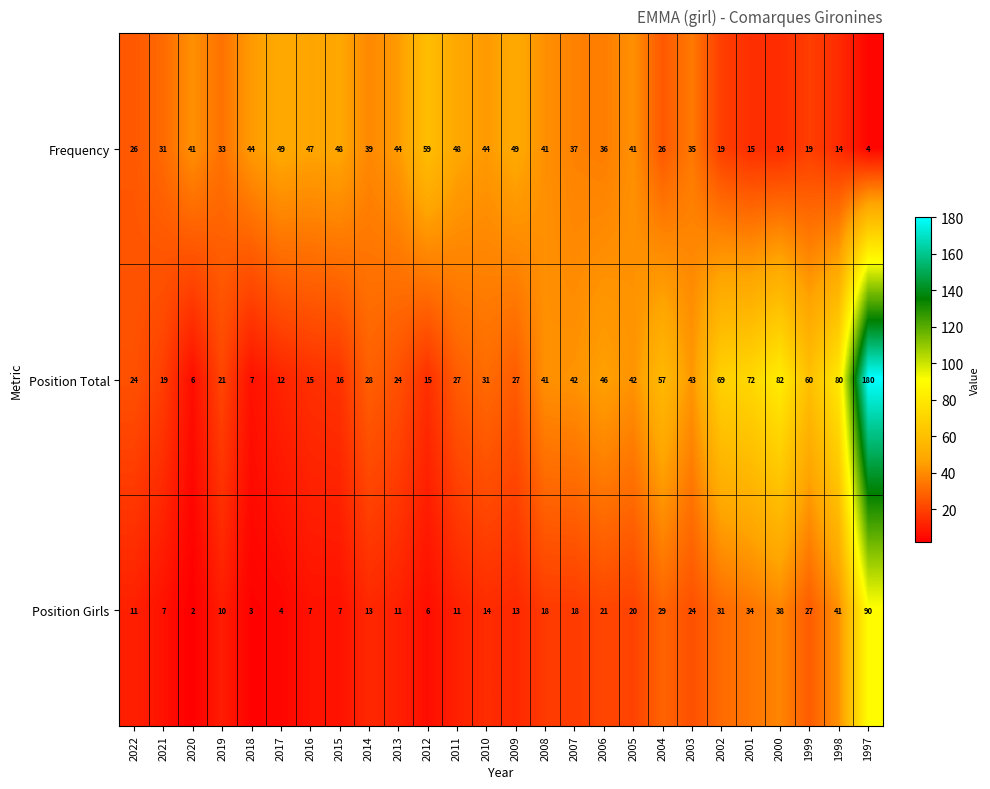

Which series has the widest spread of values?

Position Total